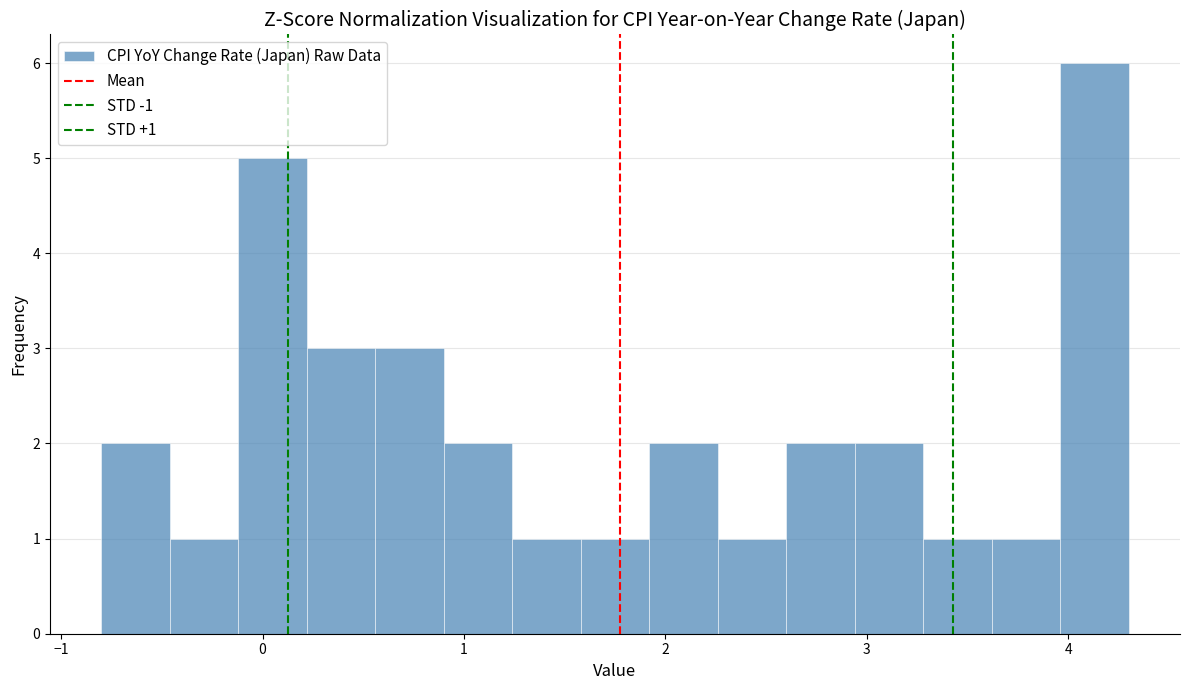

Read against the x-axis, roughly where is the centre of the tallest bar?

4.1